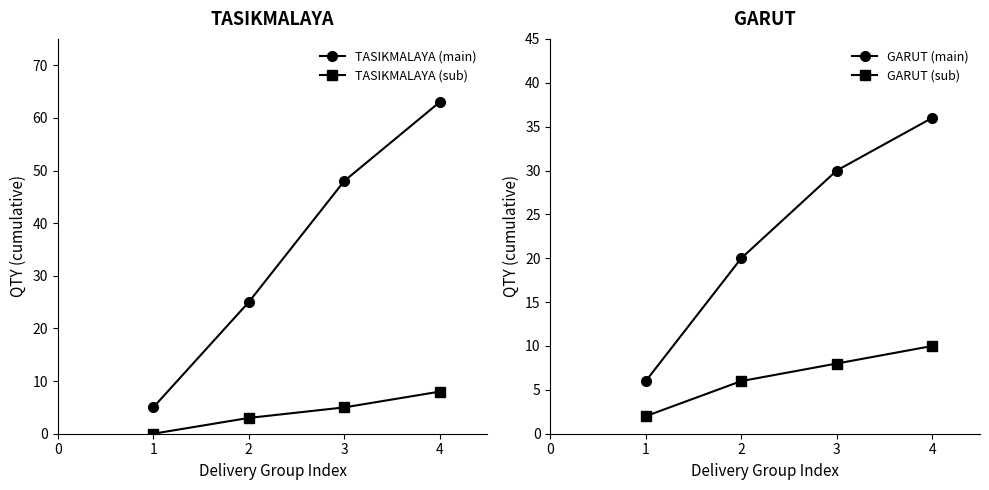

How many lines are shown in the chart?

4